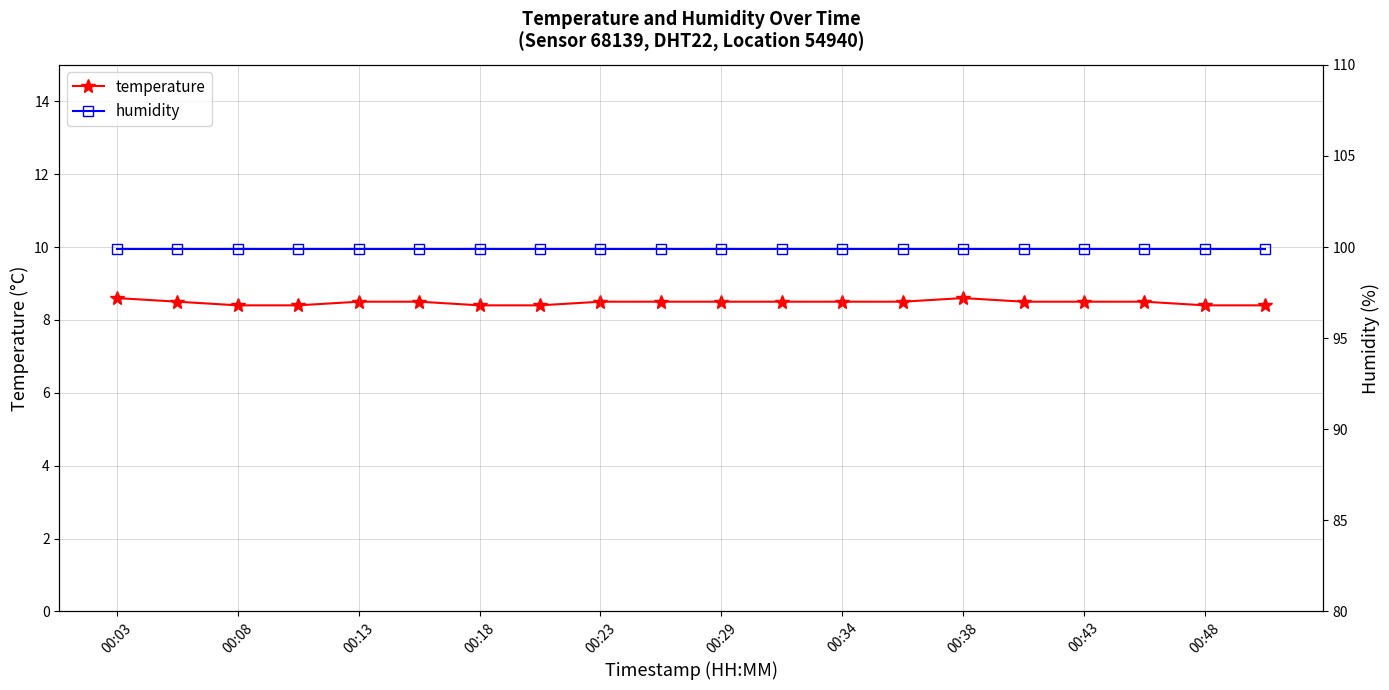

Reading left to right, list all the values displayed in this chart.

temperature: 8.6	8.5	8.4	8.4	8.5	8.5	8.4	8.4	8.5	8.5	8.5	8.5	8.5	8.5	8.6	8.5	8.5	8.5	8.4	8.4
humidity: 99.9	99.9	99.9	99.9	99.9	99.9	99.9	99.9	99.9	99.9	99.9	99.9	99.9	99.9	99.9	99.9	99.9	99.9	99.9	99.9